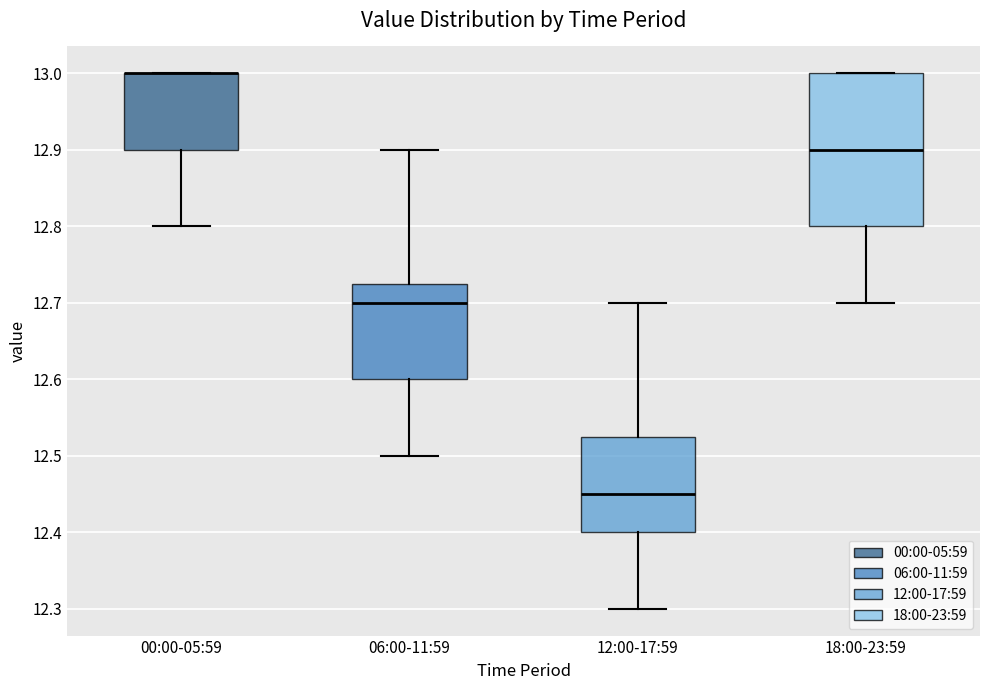

Where is the upper edge of the box for 00:00-05:59 on the y-axis? The values are not printed on the chart, so give them approximately, as read against the axis.

13.00